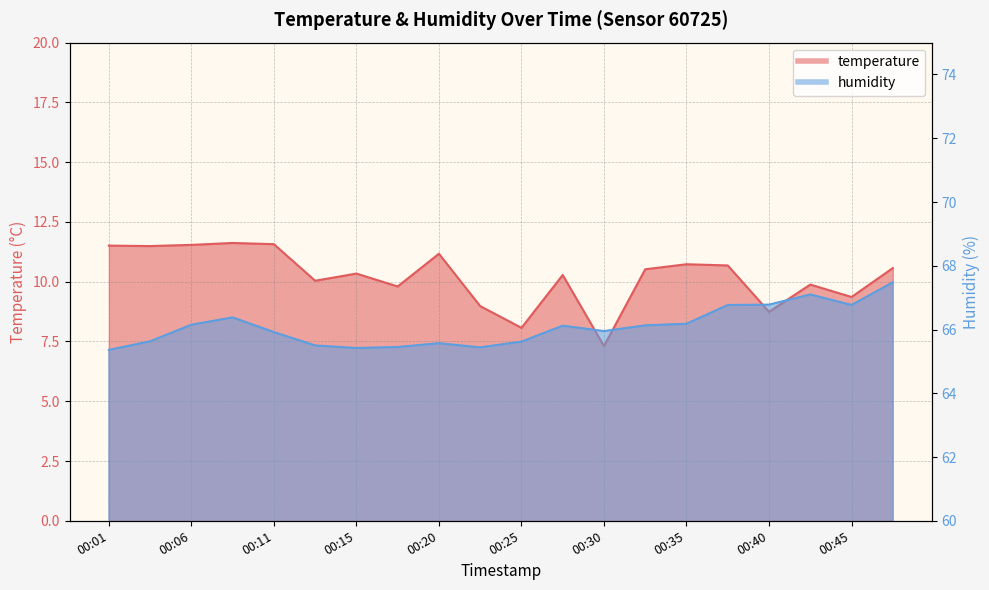

Reading right to left, transcribe all the data shown in this chart.

temperature: 10.6	9.4	9.9	8.7	10.7	10.7	10.5	7.3	10.3	8.1	9.0	11.2	9.8	10.3	10.0	11.6	11.6	11.5	11.5	11.5
humidity: 67.5	66.8	67.1	66.8	66.8	66.2	66.1	66.0	66.1	65.6	65.4	65.6	65.5	65.4	65.5	65.9	66.4	66.2	65.6	65.4